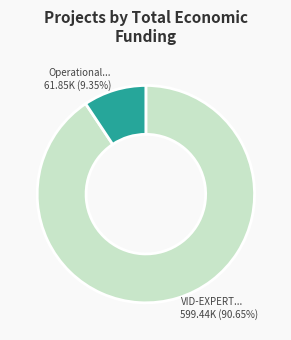

Does any single category account for the majority?

Yes